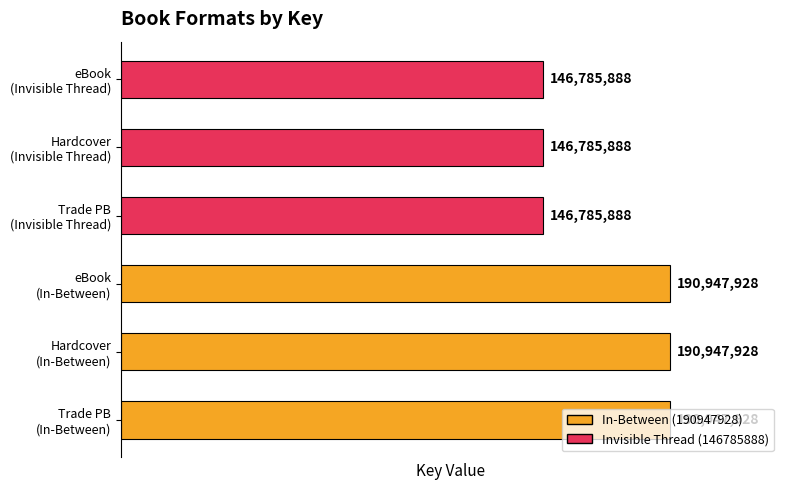

What is the sum of all values?

1013201448